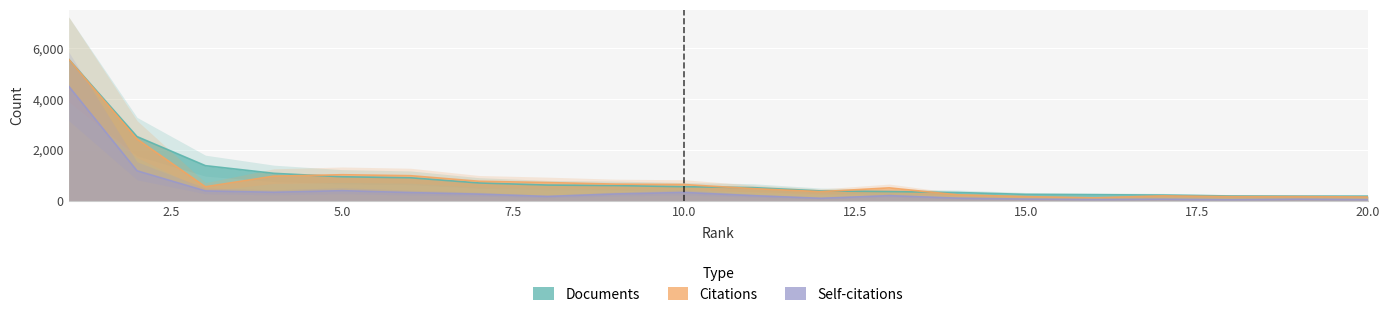

What is the value of the Documents point at the 13th from the left?

355